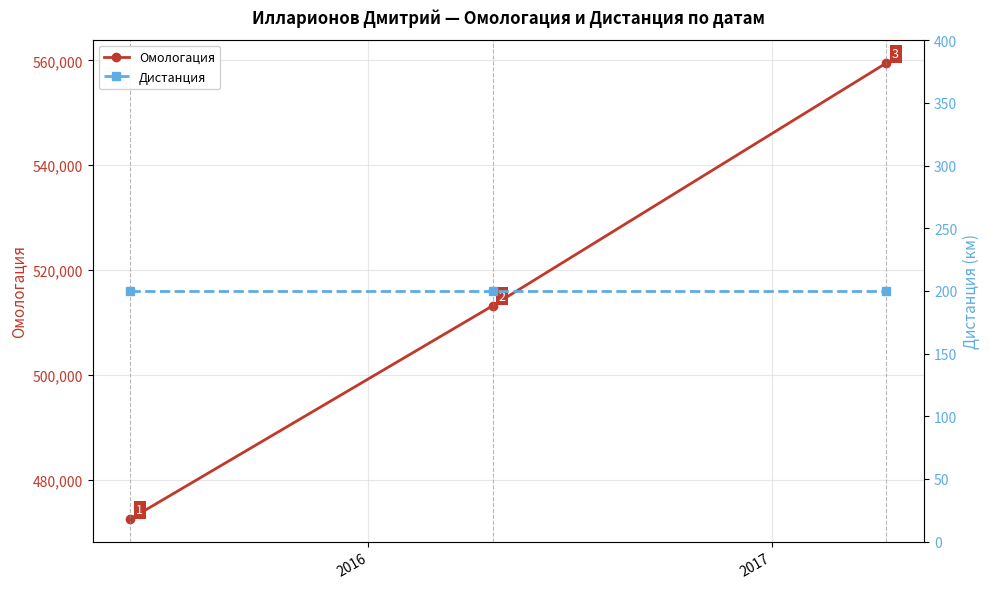

List the series in order of their peak value, highest first.

Омологация, Дистанция